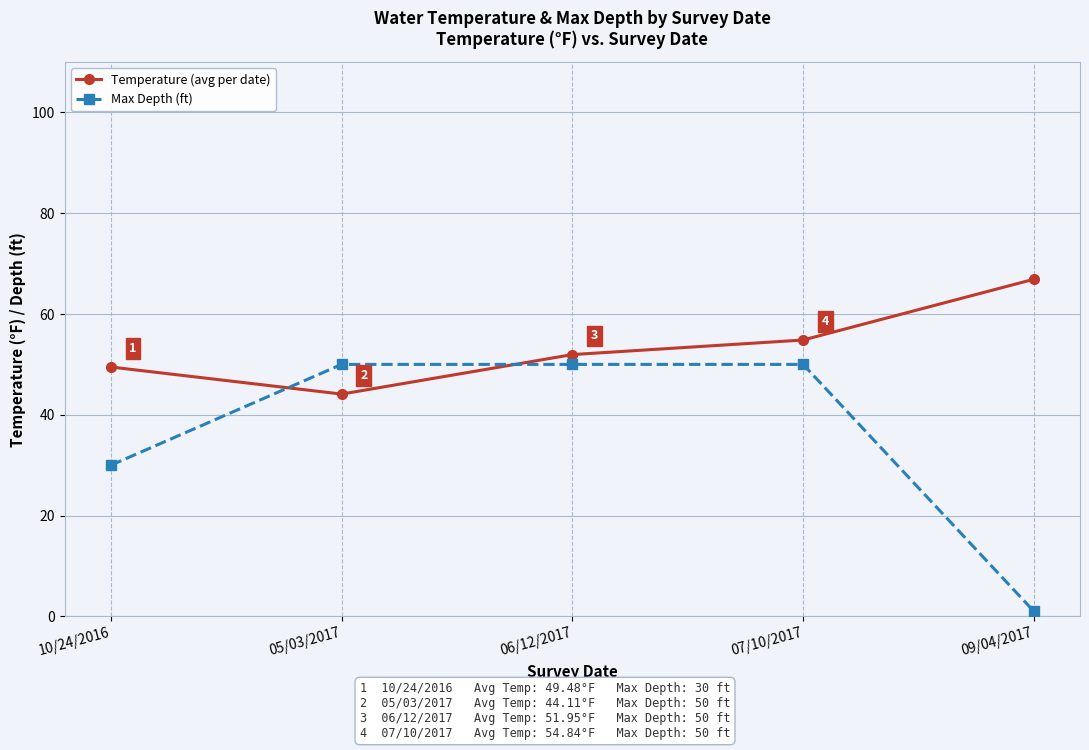

Reading left to right, what are all the values shown in this chart?

Temperature (avg per date): 49.5	44.1	52.0	54.8	66.9
Max Depth (ft): 30.0	50.0	50.0	50.0	1.0